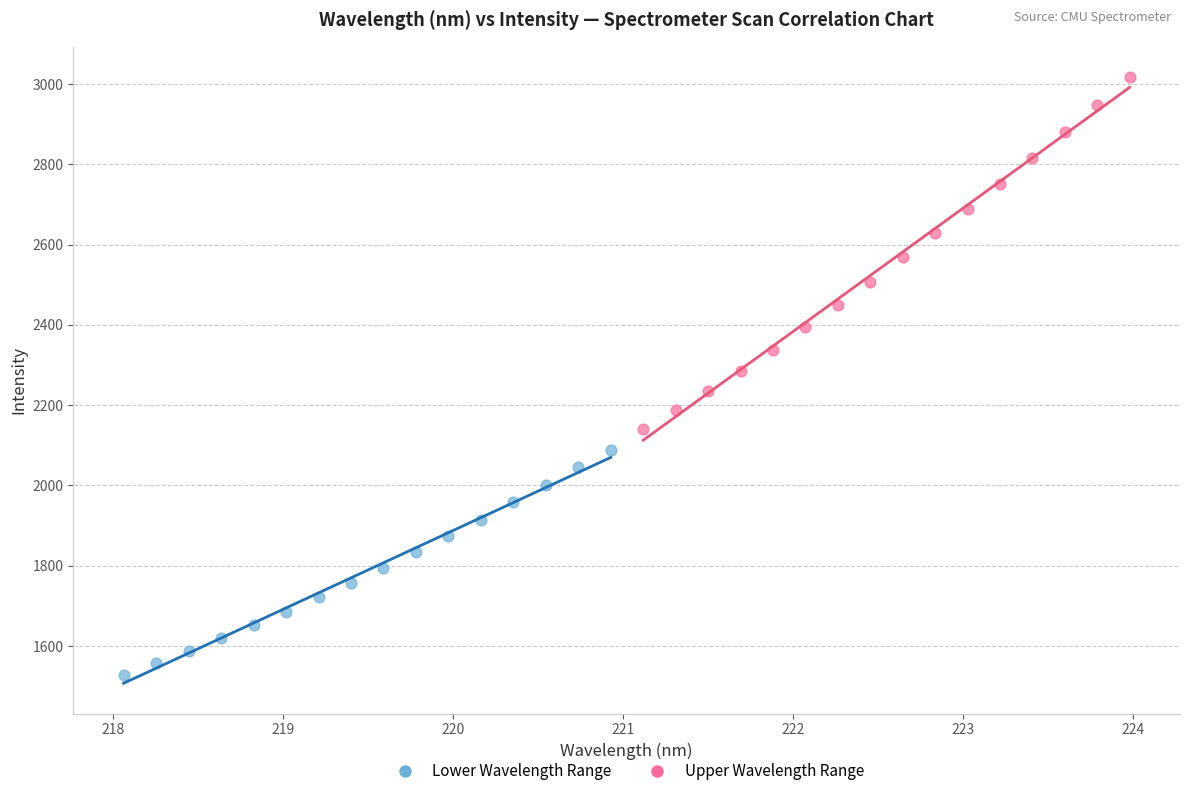

Which series reaches the minimum Y coordinate?

Lower Wavelength Range